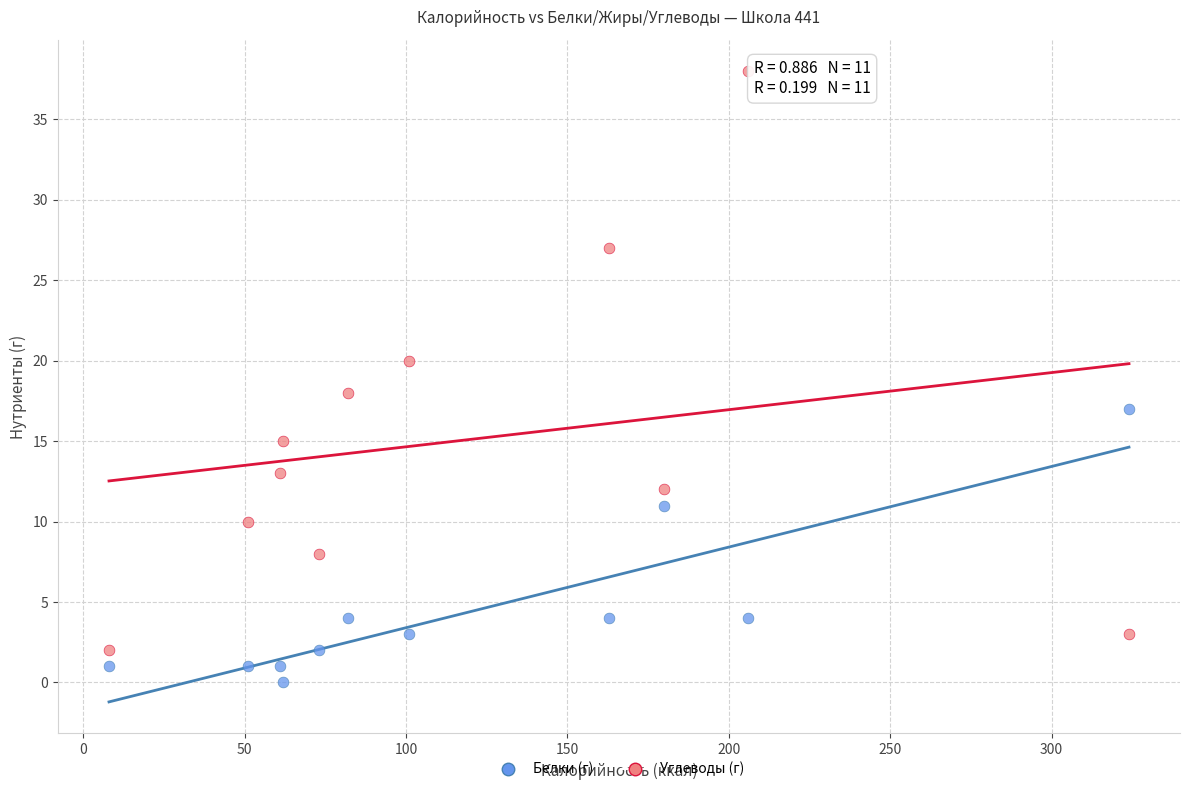

Across all data points, what is the range of Y values (max minus min)?

38